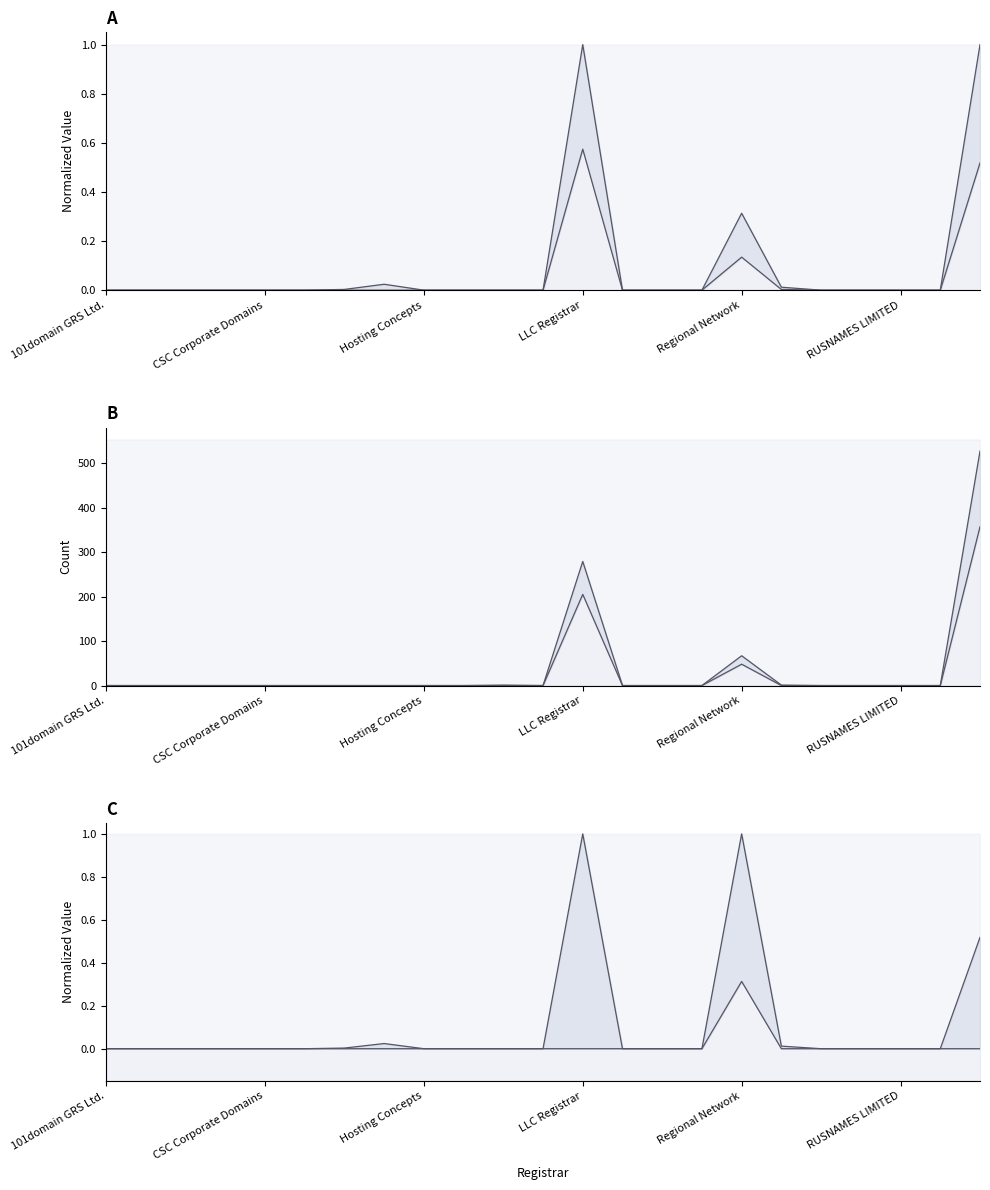

True or false: attempted-adds has more than 1 points higher than both neighbors.

True